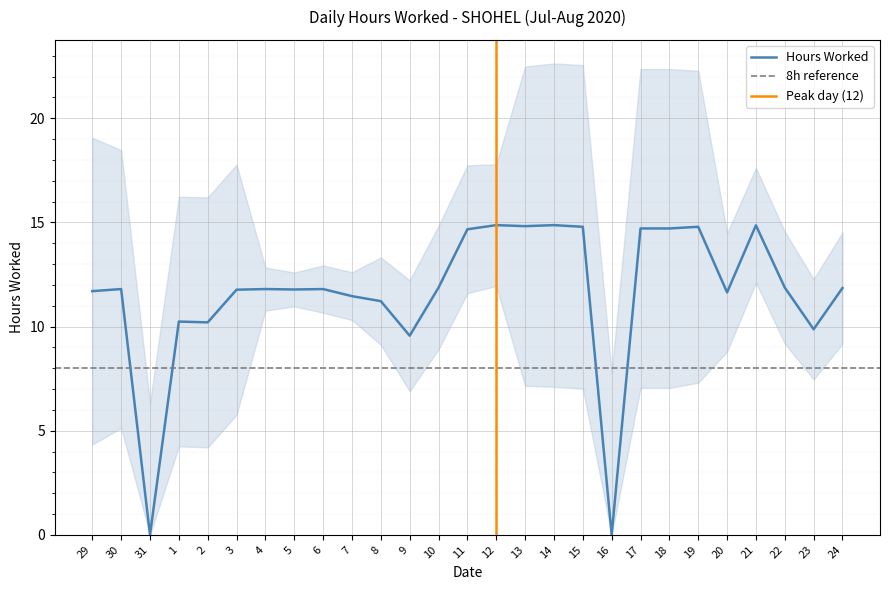

Reading right to left, list all the values displayed in this chart.

11.8	9.9	11.9	14.9	11.6	14.8	14.7	14.7	0.0	14.8	14.9	14.8	14.9	14.7	11.9	9.6	11.2	11.5	11.8	11.8	11.8	11.8	10.2	10.2	0.0	11.8	11.7